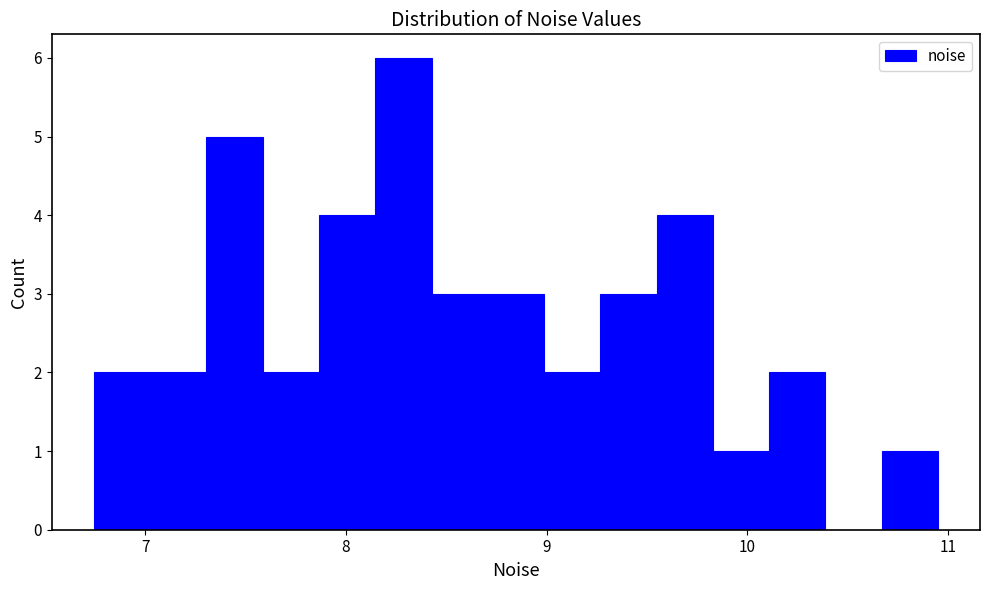

Read against the x-axis, roughly where is the centre of the tallest bar?

8.3